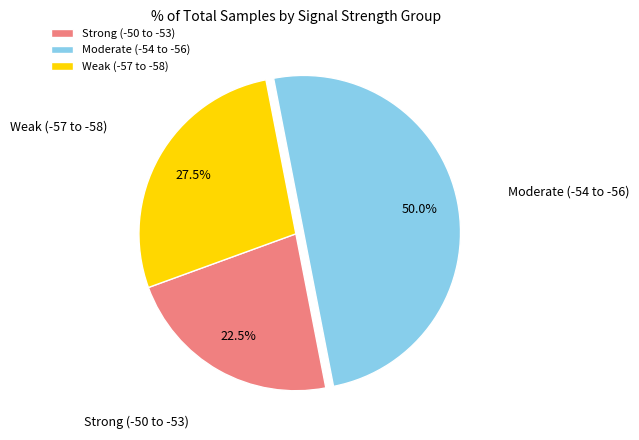

Which category has the biggest portion of the pie?

Moderate (-54 to -56)